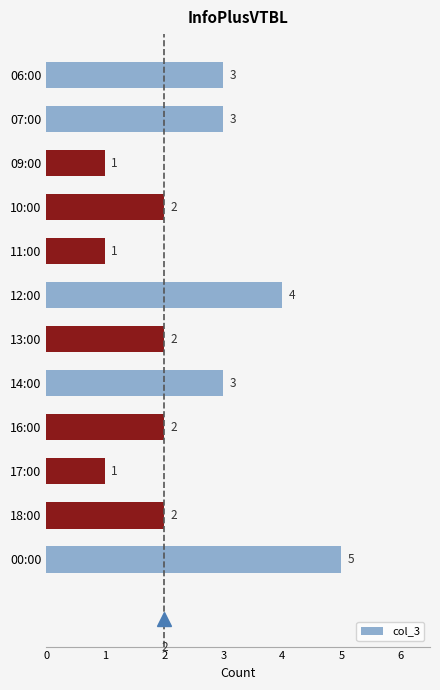

Does the chart contain any negative values?

No